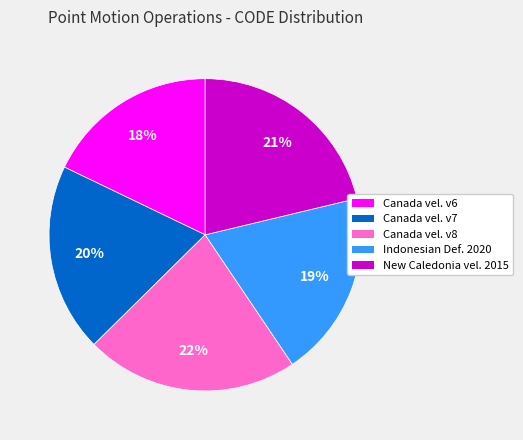

To the nearest percent, what is the average slice percentage?

20%